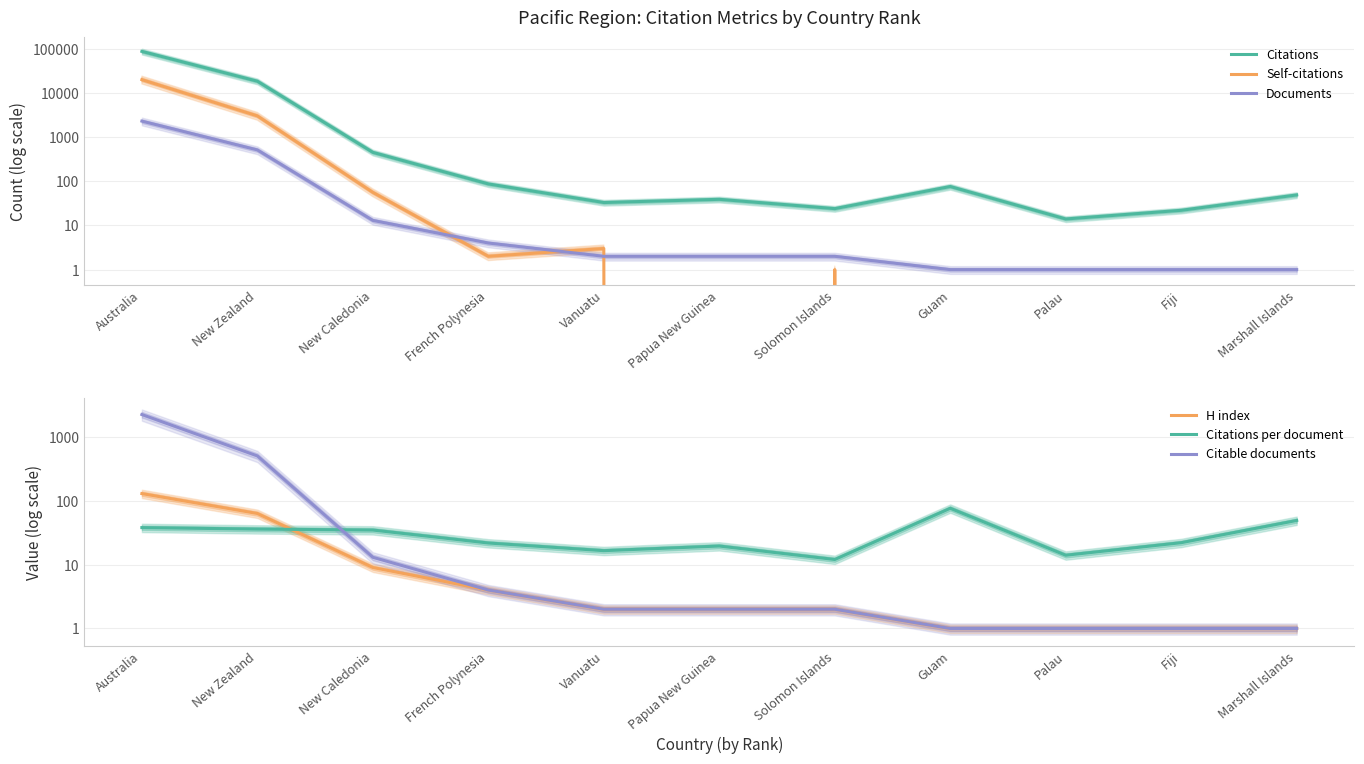

True or false: Documents and Citations intersect in this chart.

False